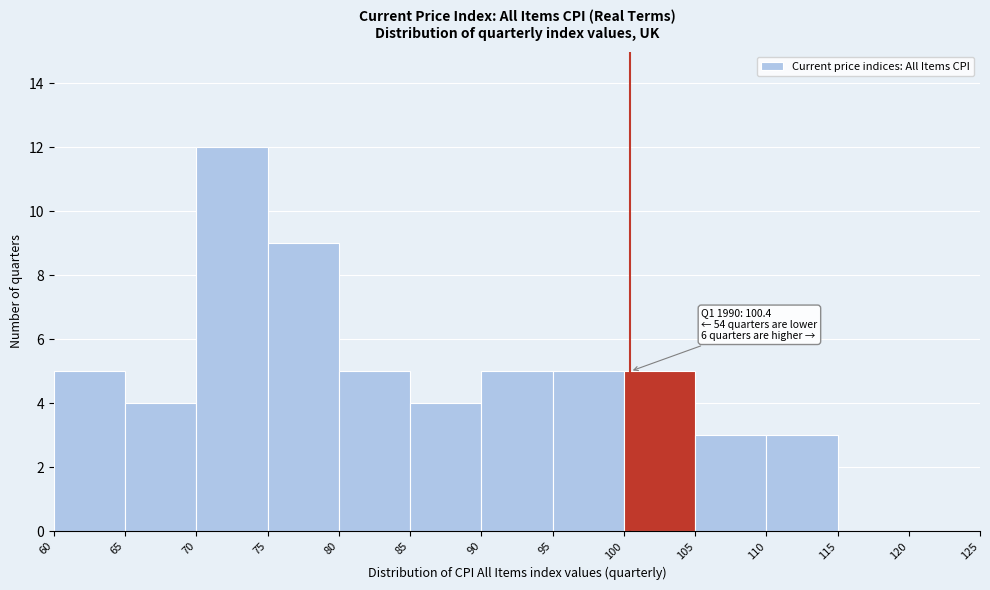

Over which range of the x-axis is the bar tallest?

70 to 75